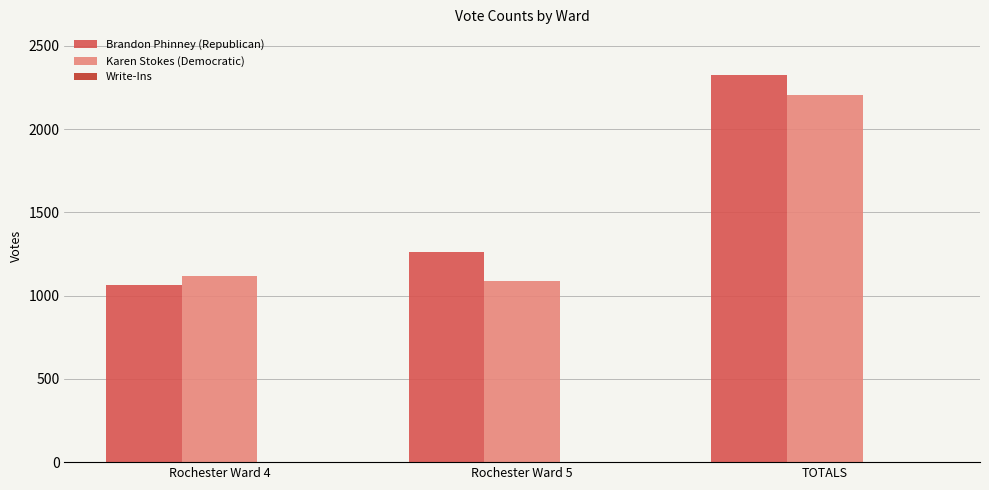

Where is Karen Stokes (Democratic) nearest to the value 1648?

Rochester Ward 4